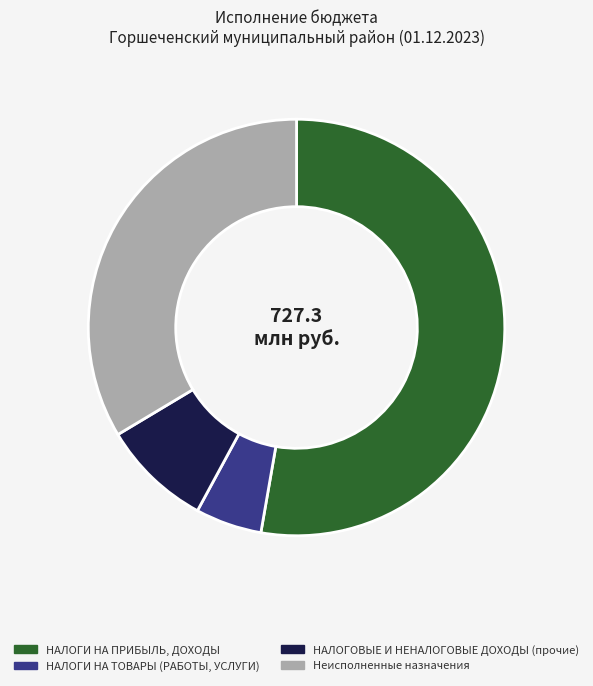

Does НАЛОГИ НА ПРИБЫЛЬ, ДОХОДЫ represent more than half of the total?

Yes